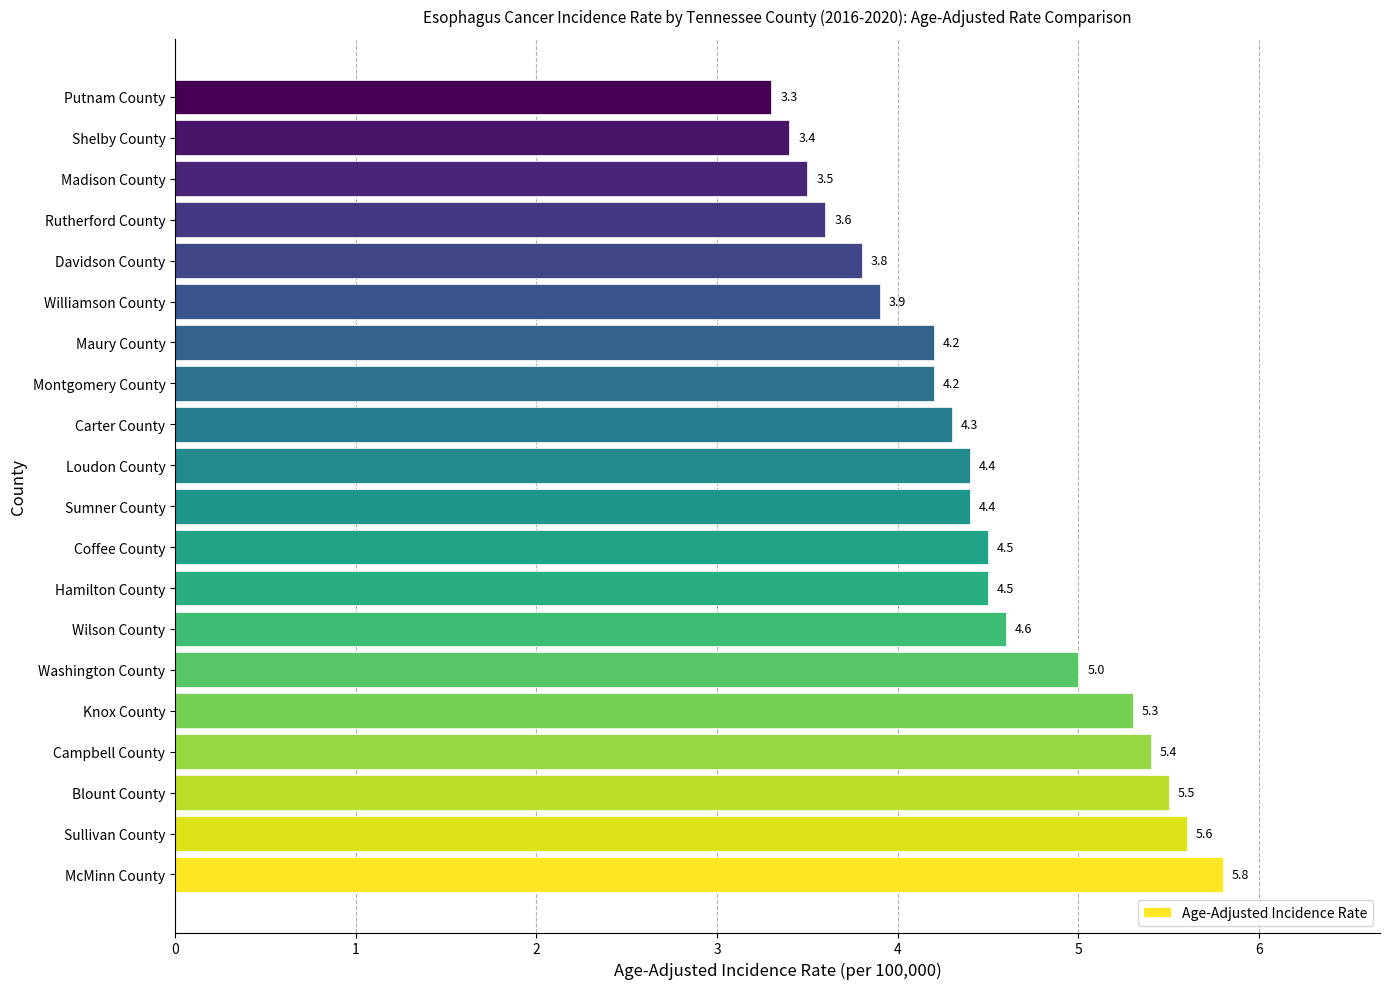

Reading top to bottom, transcribe all the data shown in this chart.

Putnam County=3.3	Shelby County=3.4	Madison County=3.5	Rutherford County=3.6	Davidson County=3.8	Williamson County=3.9	Maury County=4.2	Montgomery County=4.2	Carter County=4.3	Loudon County=4.4	Sumner County=4.4	Coffee County=4.5	Hamilton County=4.5	Wilson County=4.6	Washington County=5.0	Knox County=5.3	Campbell County=5.4	Blount County=5.5	Sullivan County=5.6	McMinn County=5.8